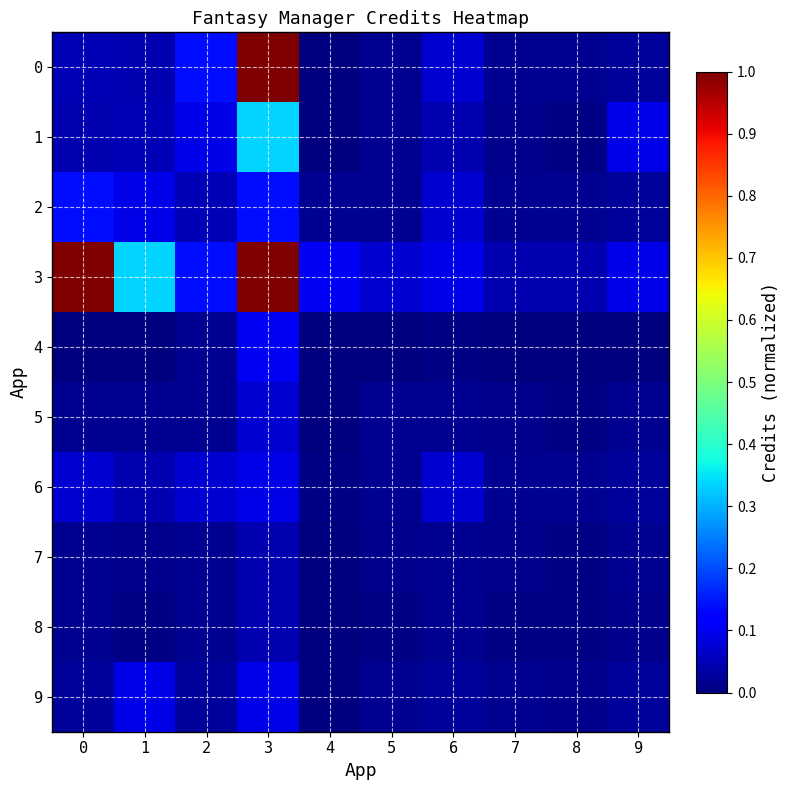

At which category does the chart reach its peak across all series?

3